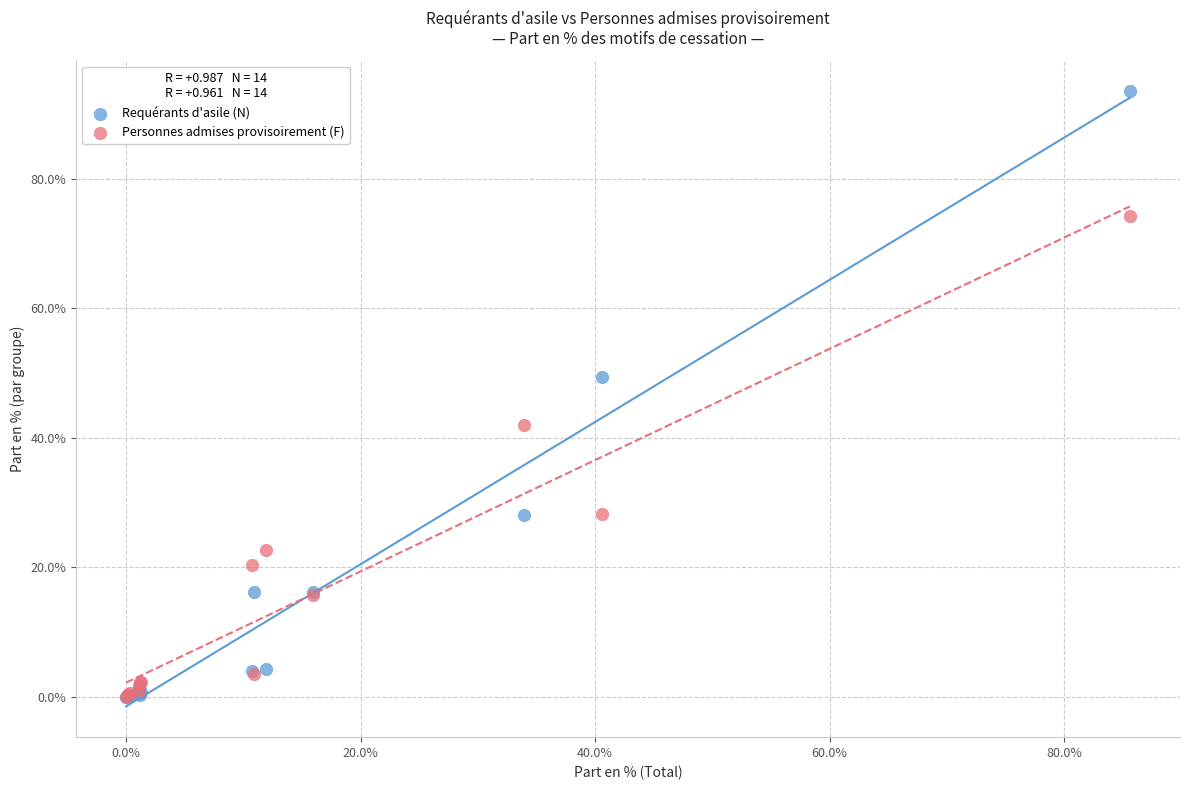

In the Personnes admises provisoirement (F) series, what Y value is closest to 37?

42.0